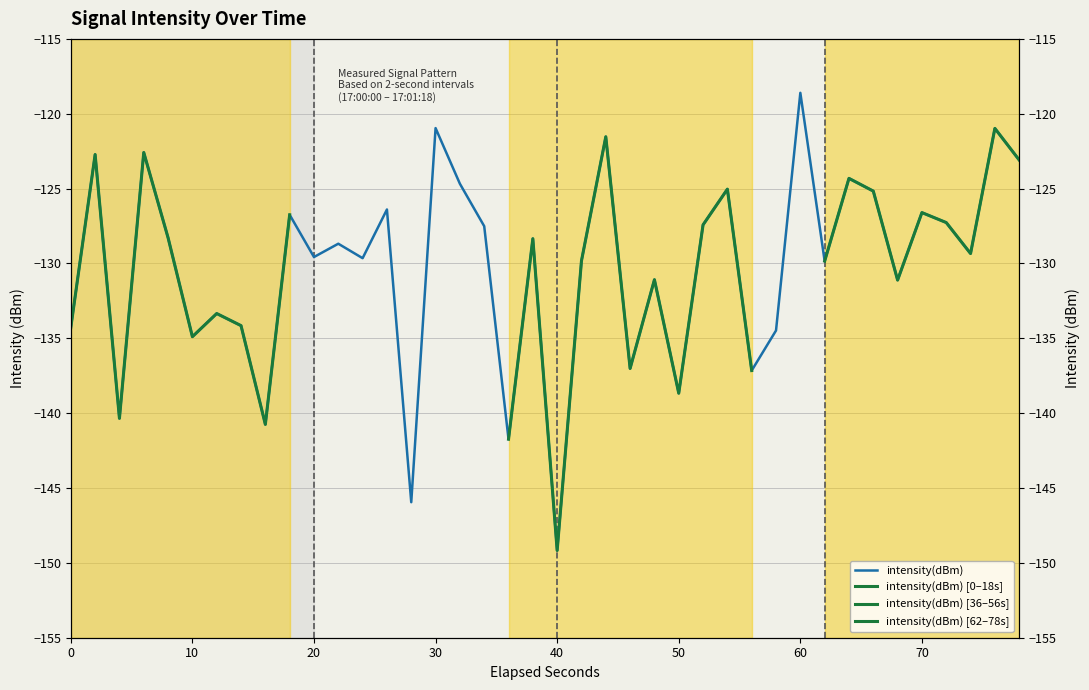

Reading left to right, transcribe all the data shown in this chart.

-134.3	-122.7	-140.3	-122.6	-128.3	-134.9	-133.3	-134.2	-140.8	-126.7	-129.6	-128.7	-129.6	-126.4	-145.9	-121.0	-124.7	-127.5	-141.7	-128.3	-149.2	-129.8	-121.5	-137.0	-131.1	-138.7	-127.4	-125.0	-137.2	-134.5	-118.6	-129.8	-124.3	-125.2	-131.1	-126.6	-127.3	-129.3	-121.0	-123.1